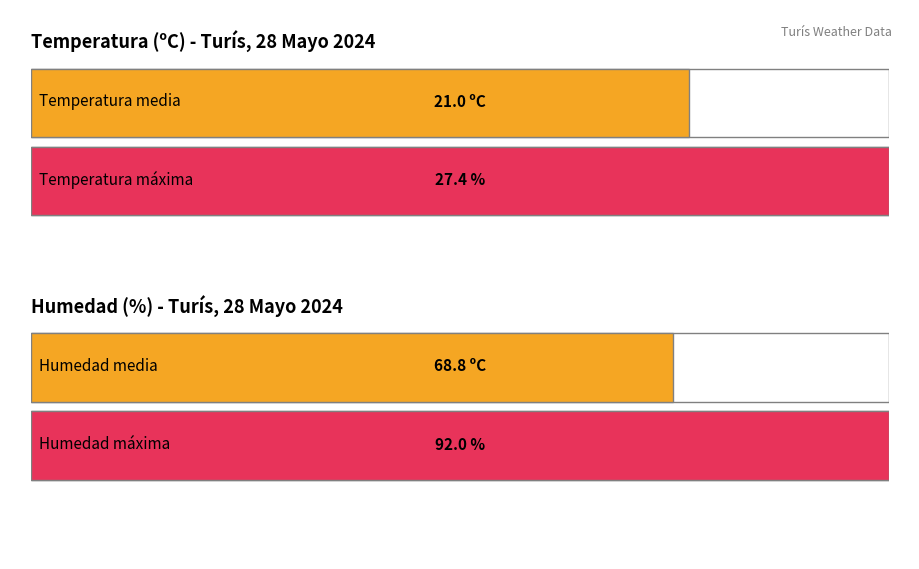

What is the maximum value shown in the chart?

92.0